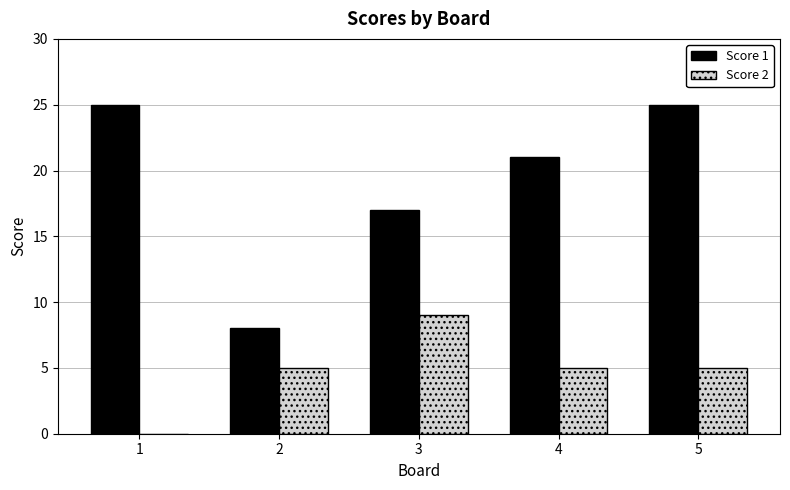

Which series changed the most between 2 and 4?

Score 1